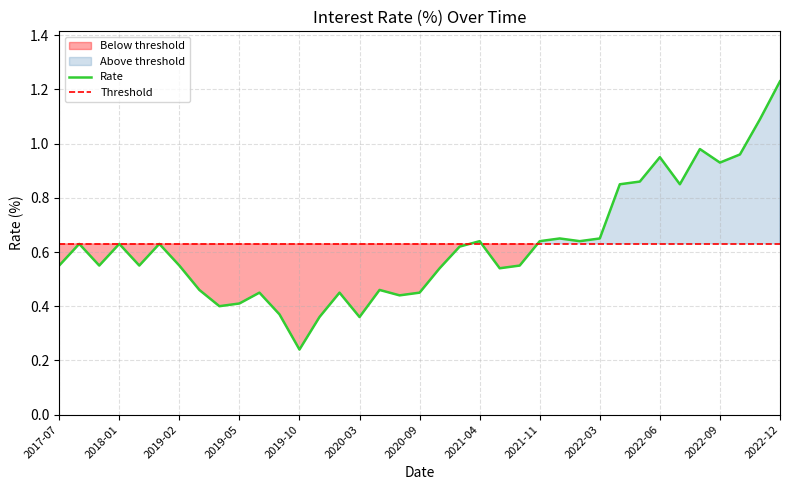

What is the difference between the highest and lowest values at 28?

0.2